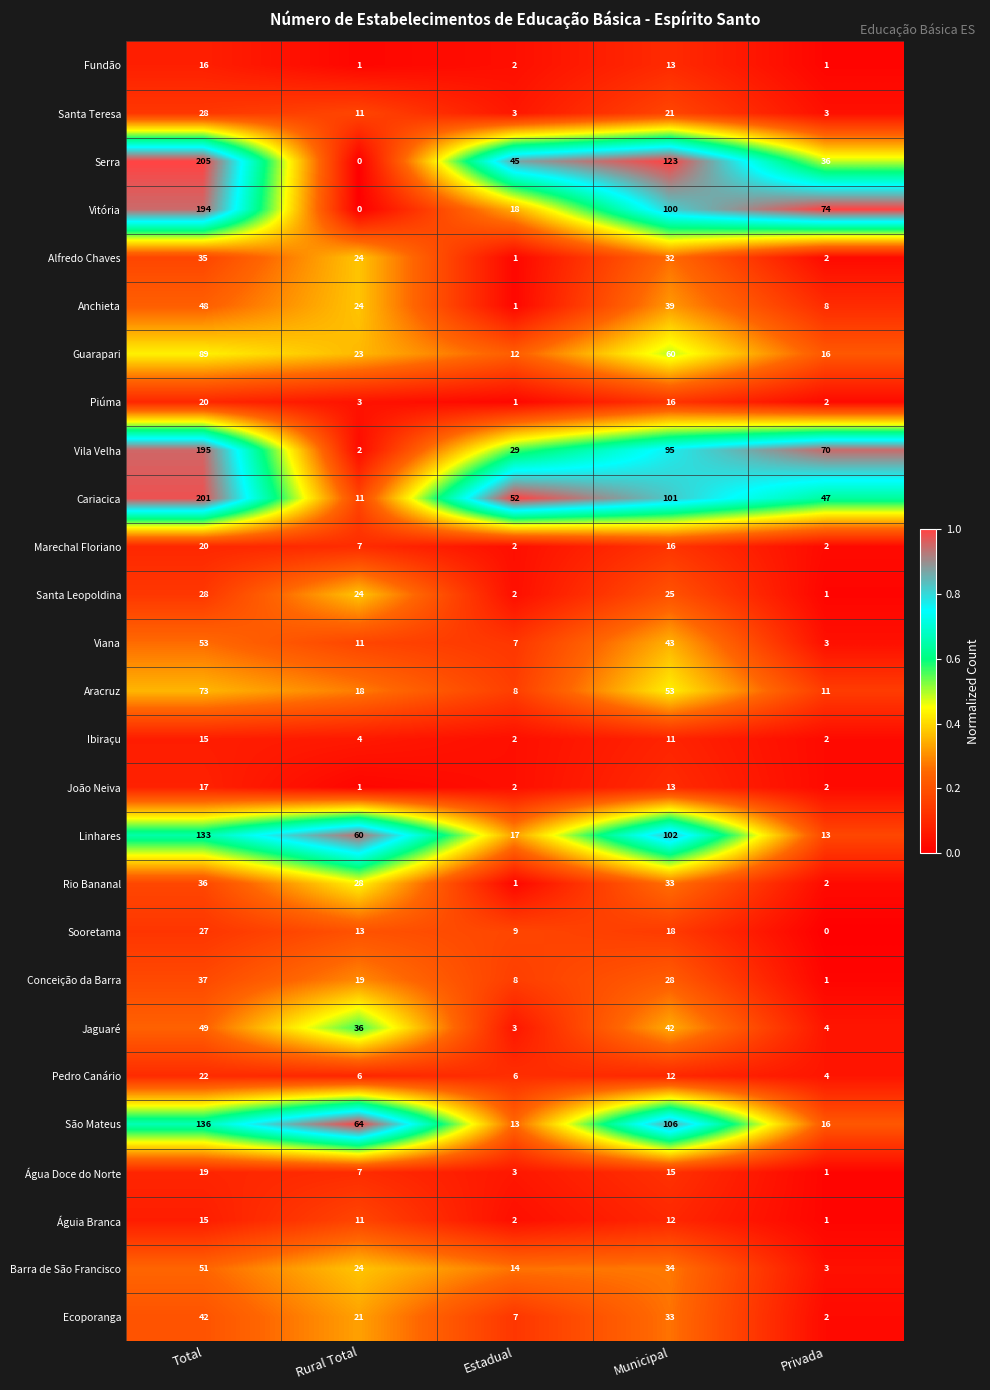

What is the maximum value shown in the chart?

205